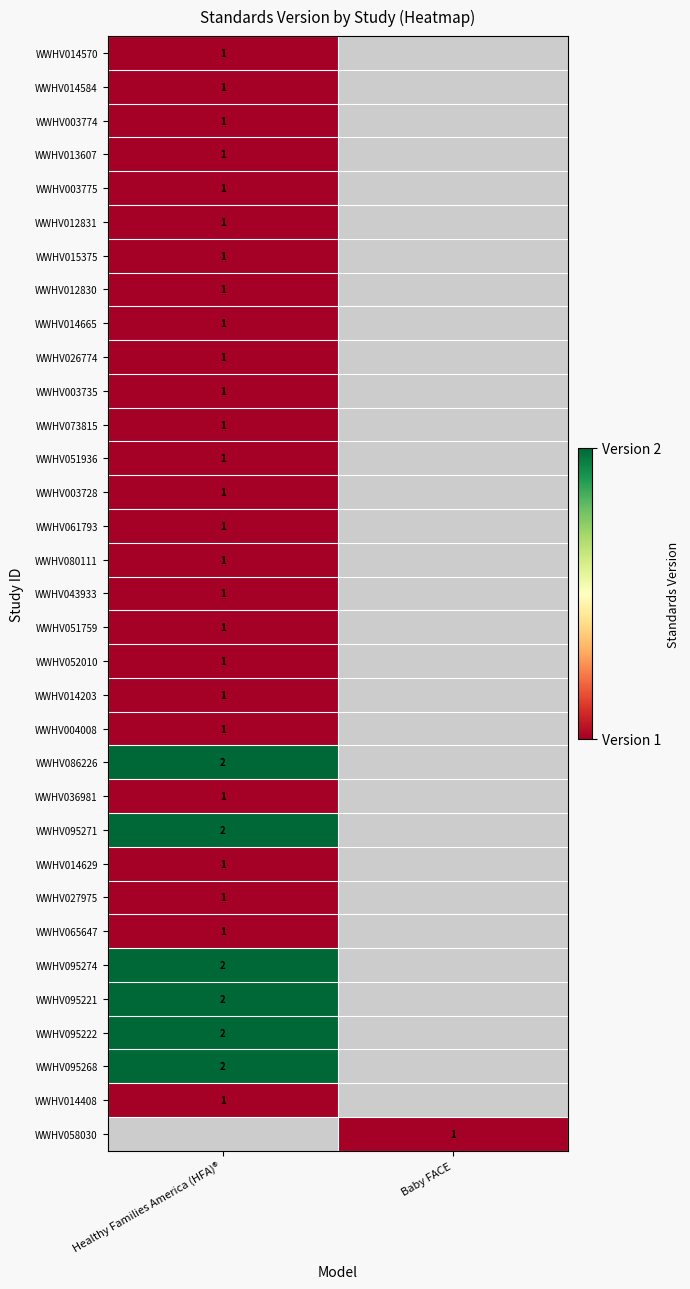

The WWHV058030 series shows 0 at Baby FACE. True or false?

False